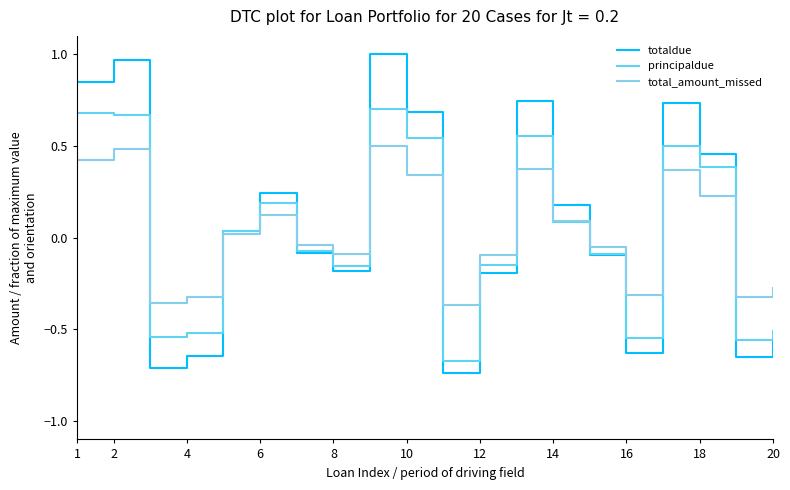

Rank the series by their maximum value, from highest to lowest.

totaldue, principaldue, total_amount_missed